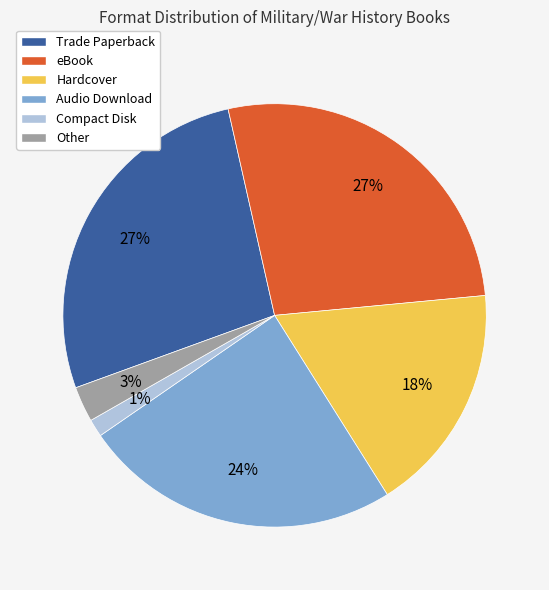

Does Trade Paperback account for over 50% of the chart?

No